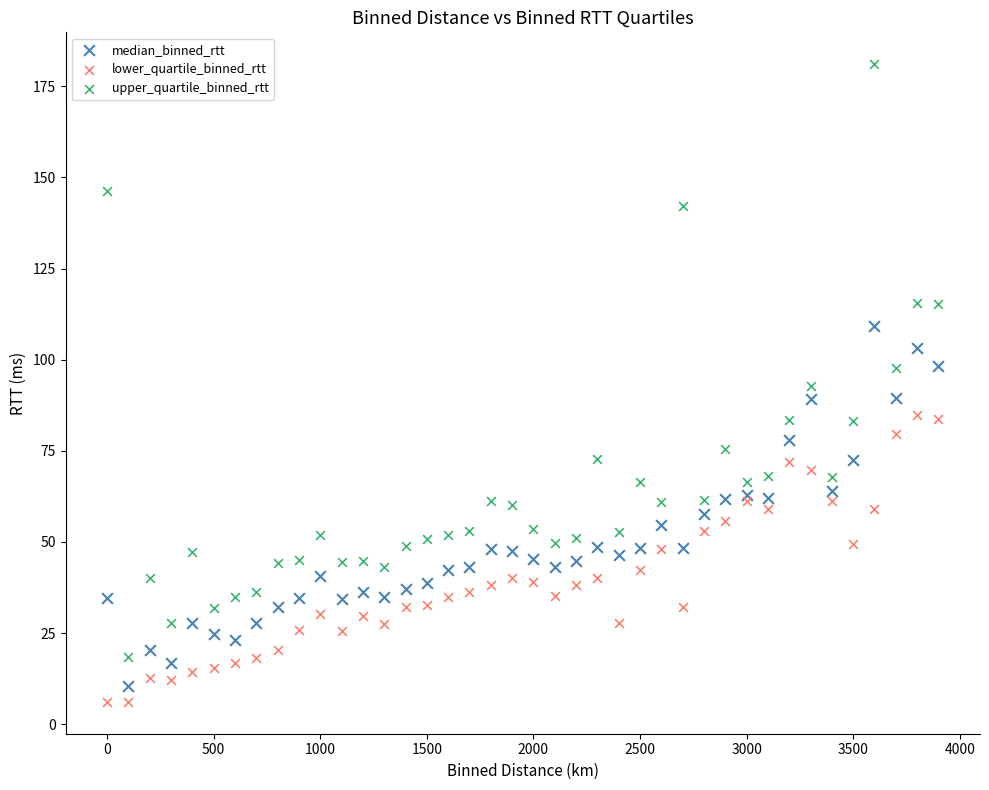

What is the X range (max minus min) for the scatter plot?

3900.0